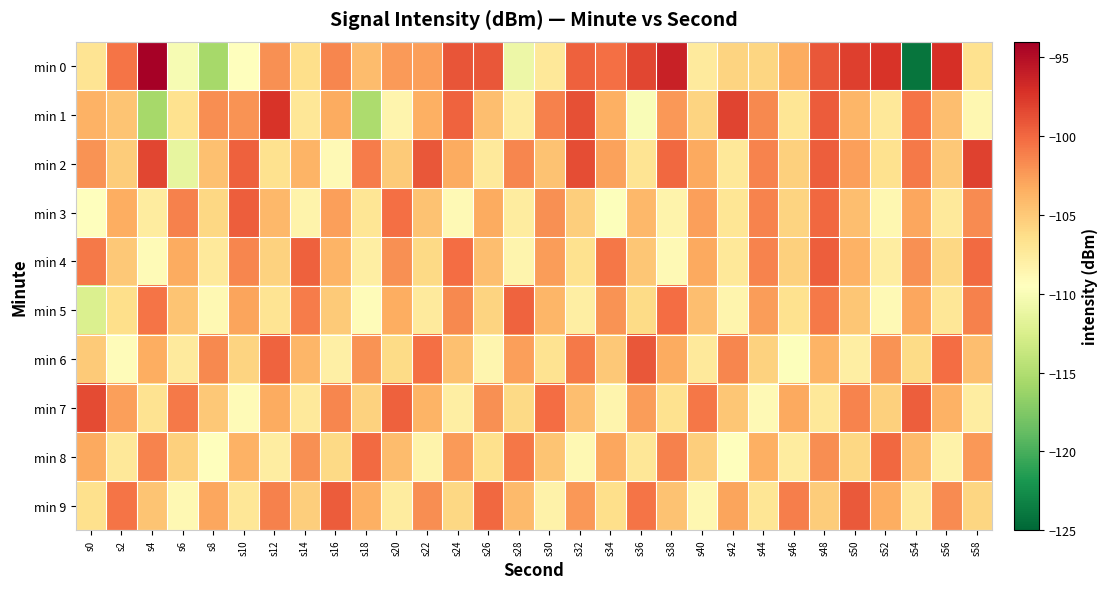

What is the difference between the highest and lowest values at s22?

9.1